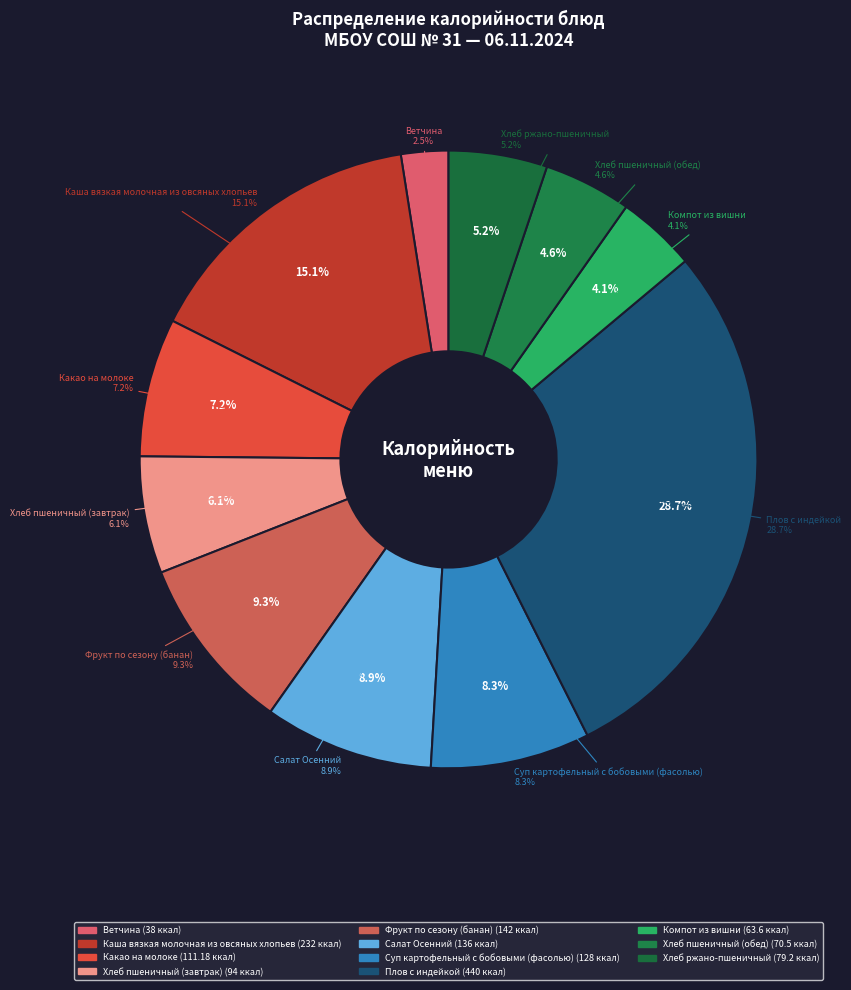

To the nearest percent, what percentage of the pie is Ветчина?

2%